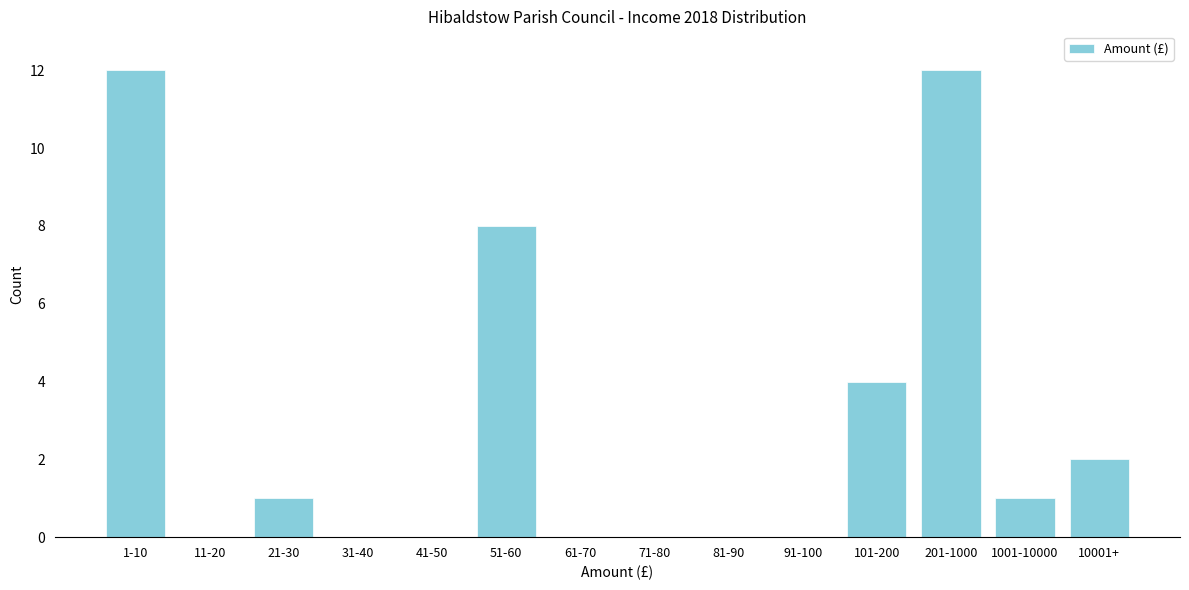

Reading left to right, transcribe all the data shown in this chart.

1-10=12	11-20=0	21-30=1	31-40=0	41-50=0	51-60=8	61-70=0	71-80=0	81-90=0	91-100=0	101-200=4	201-1000=12	1001-10000=1	10001+=2